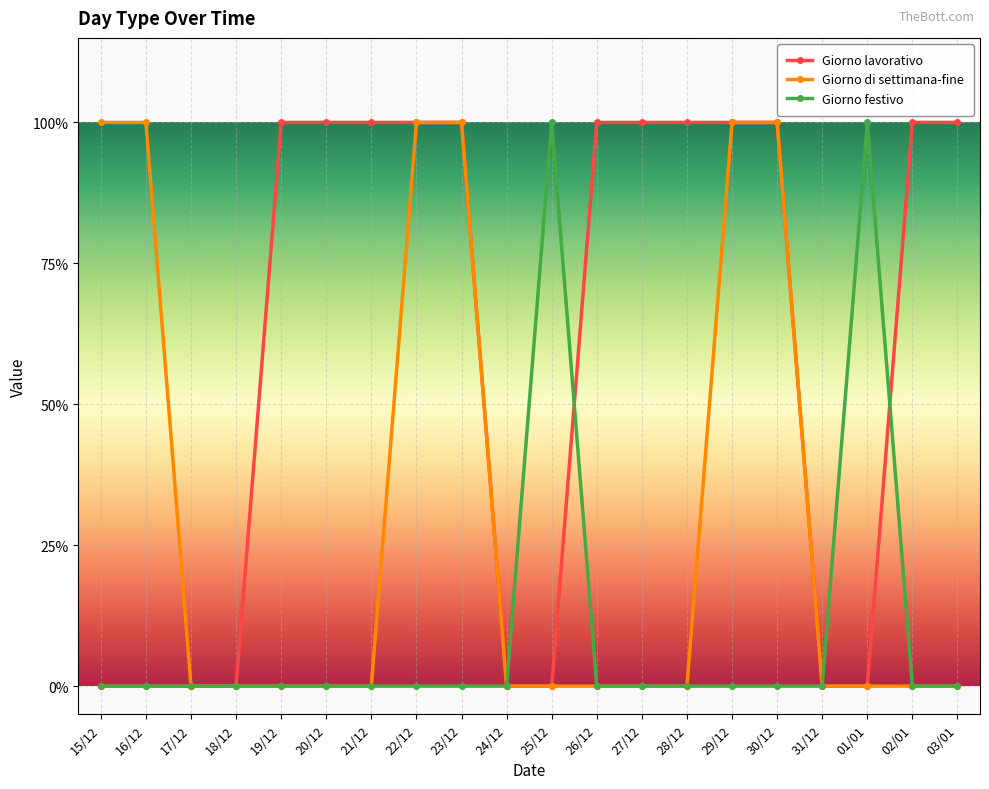

What are all the series names shown in the legend?

Giorno lavorativo, Giorno di settimana-fine, Giorno festivo